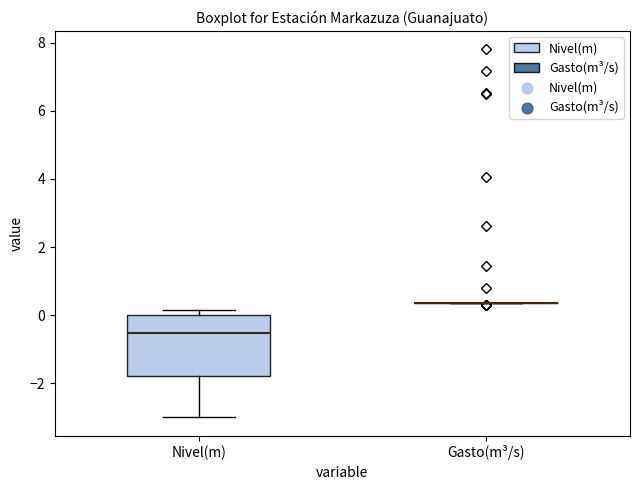

Which box is the tallest, from its lower edge to its upper edge?

Nivel(m)